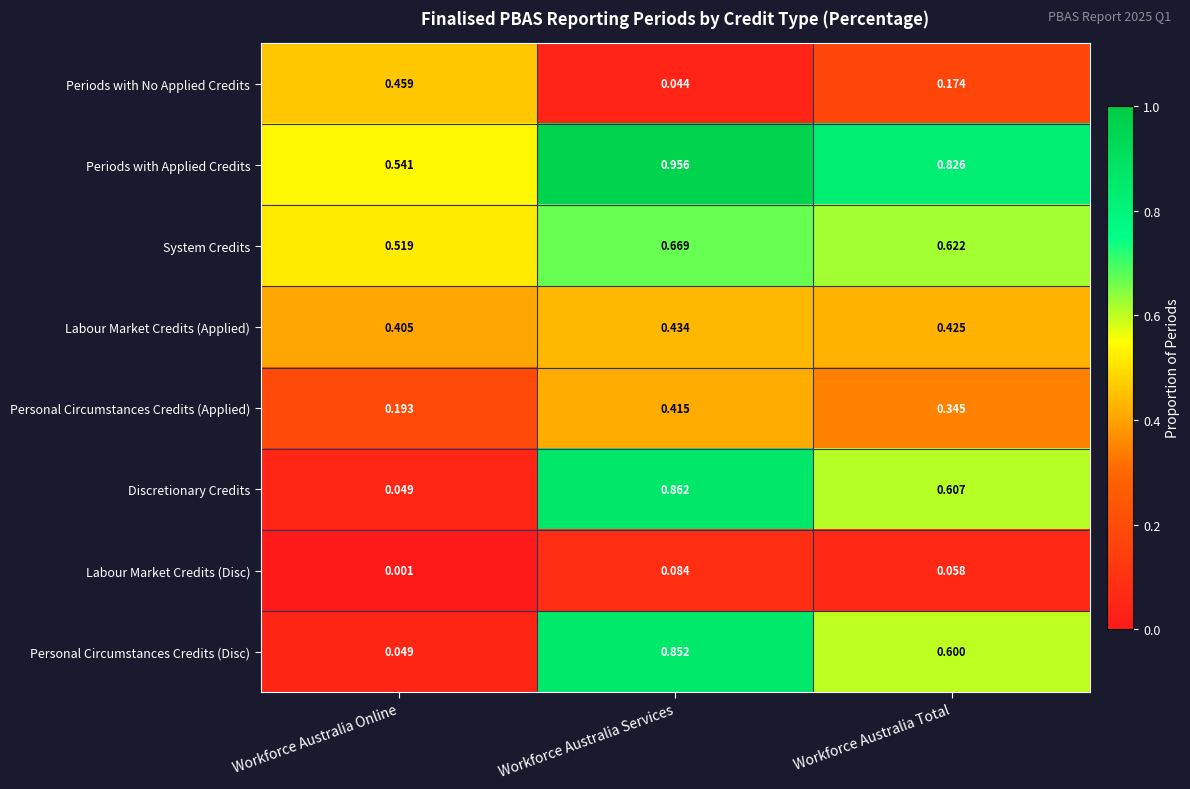

At which category is the sum across all series the highest?

Workforce Australia Services